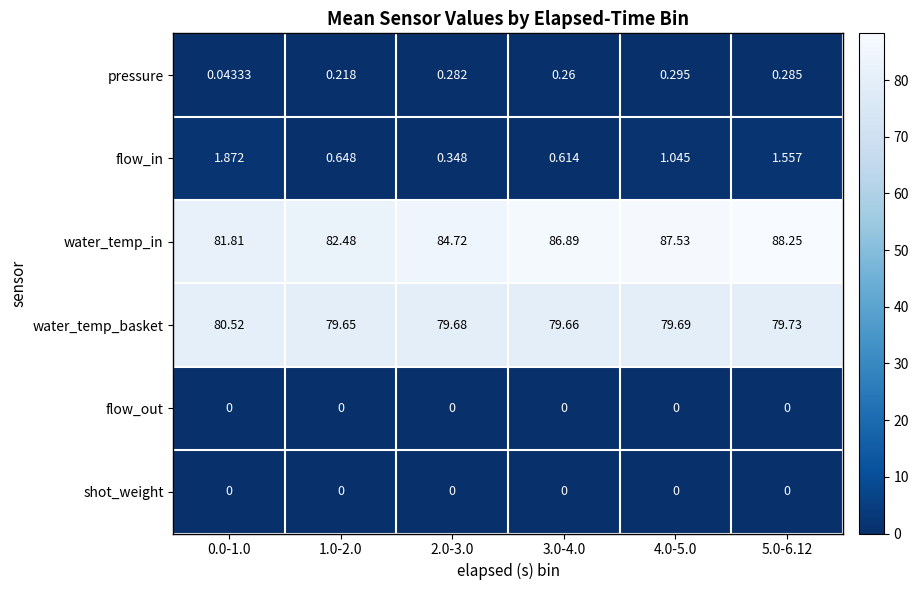

How many series are shown in this chart?

6